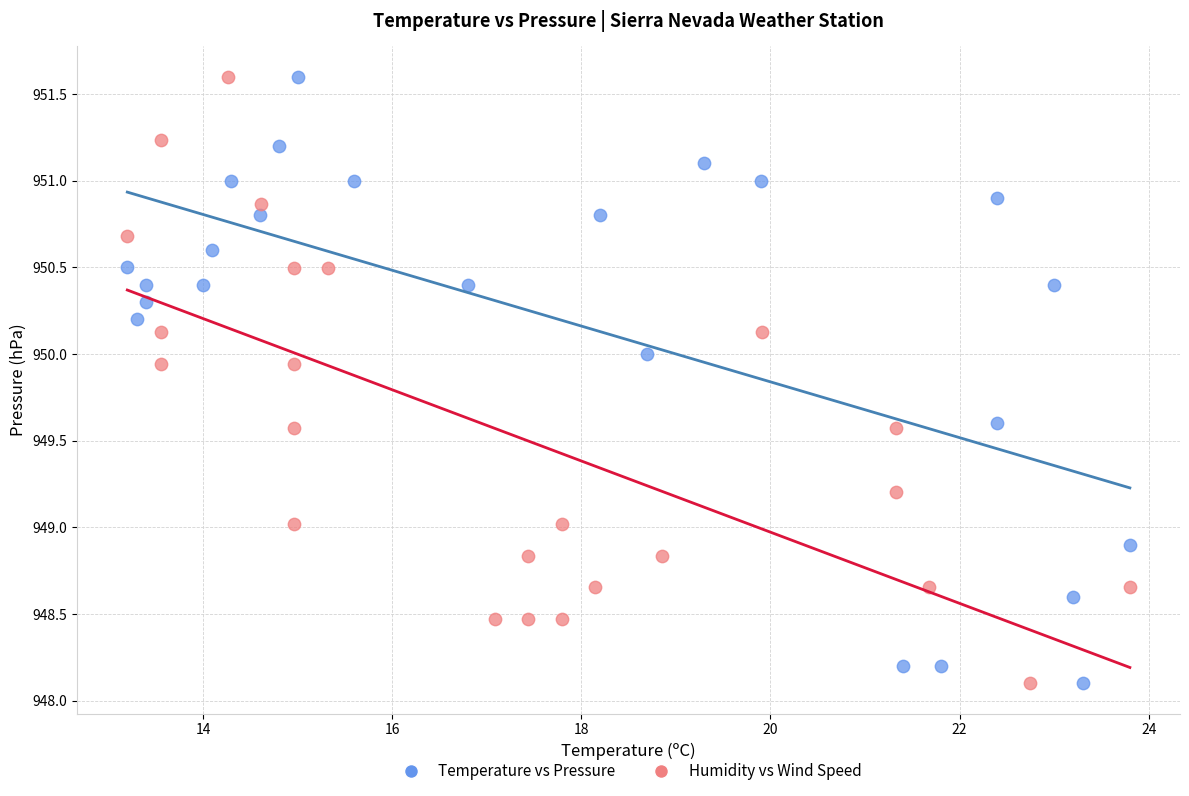

What are all the series names shown in the legend?

Temperature vs Pressure, Humidity vs Wind Speed